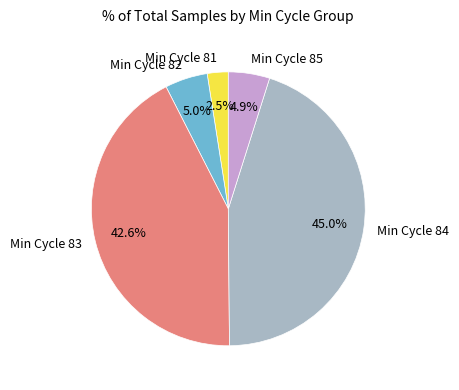

Which category has the biggest portion of the pie?

Min Cycle 84